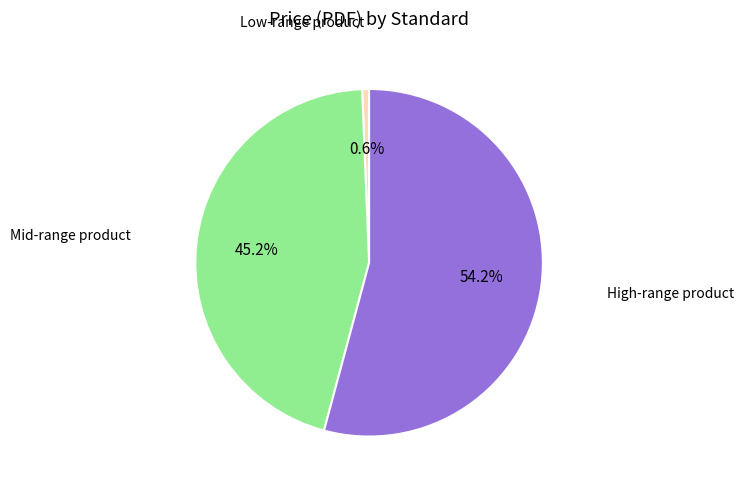

What is the largest slice in the pie chart?

High-range product